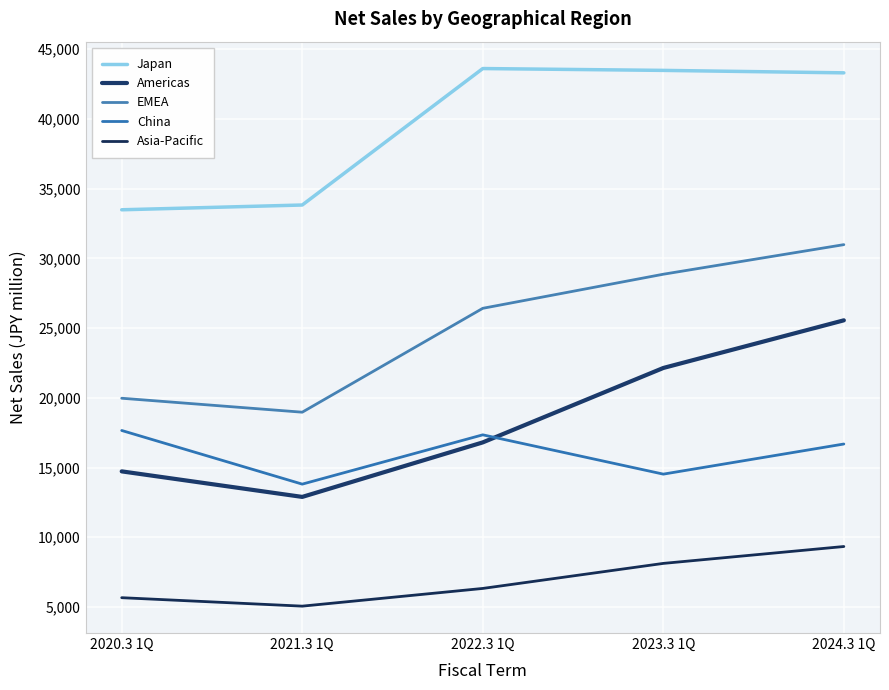

What are all the series names shown in the legend?

Japan, Americas, EMEA, China, Asia-Pacific